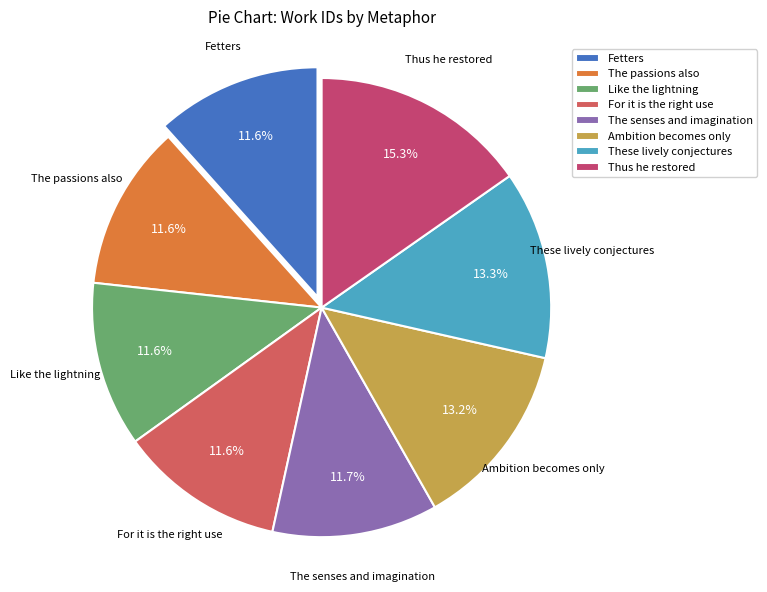

Do The senses and imagination and The passions also together represent more than half of the pie?

No